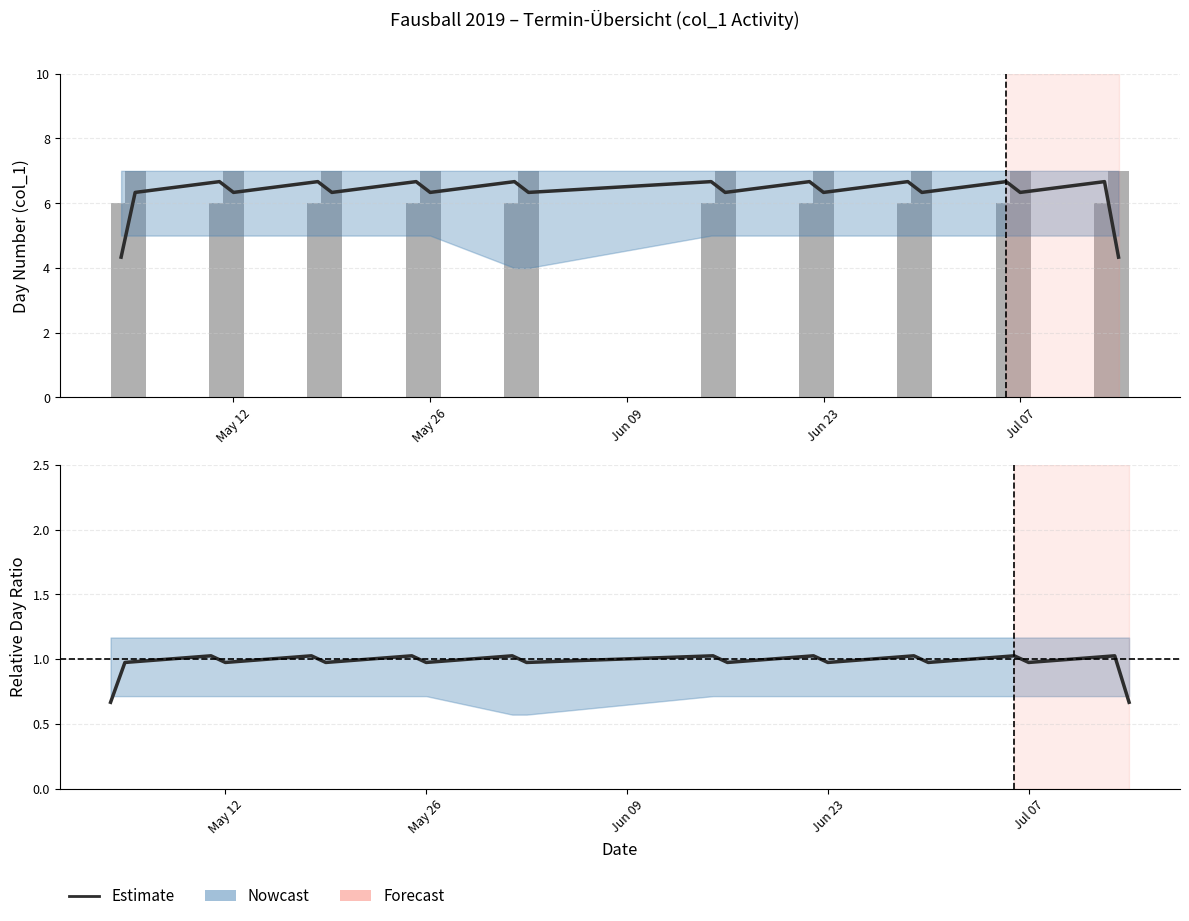

What is the minimum value shown in the chart?

0.7